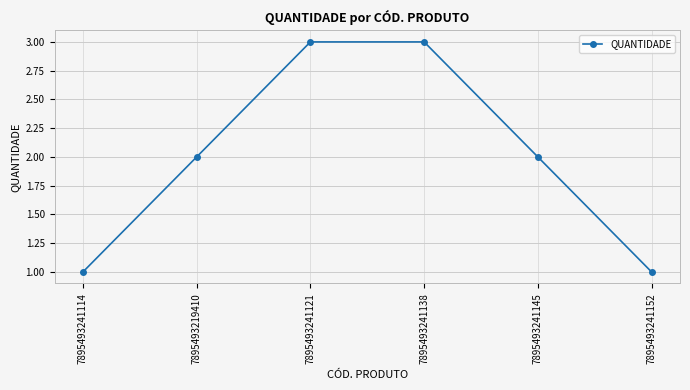

What is the difference between the second highest and second lowest values?

2